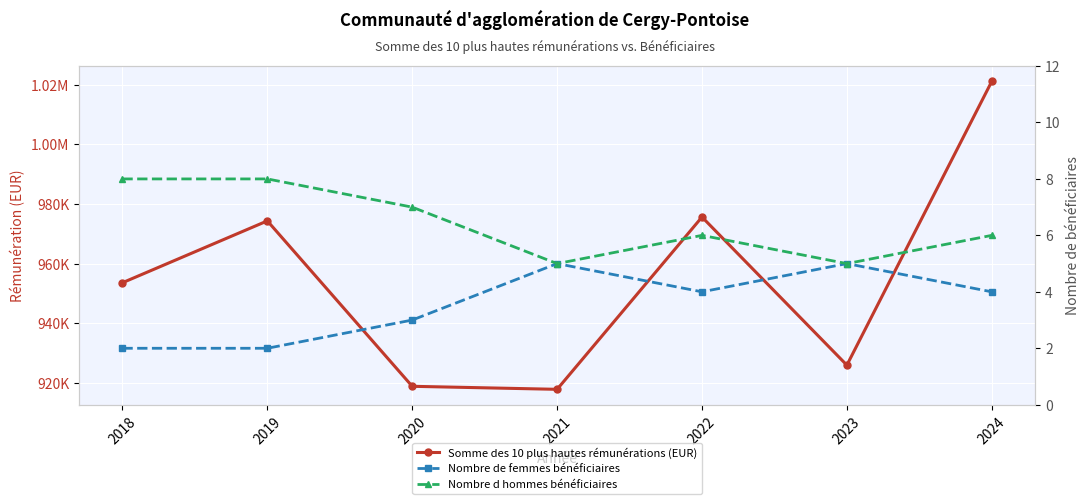

How many Nombre de femmes bénéficiaires values are between 2 and 5?

7